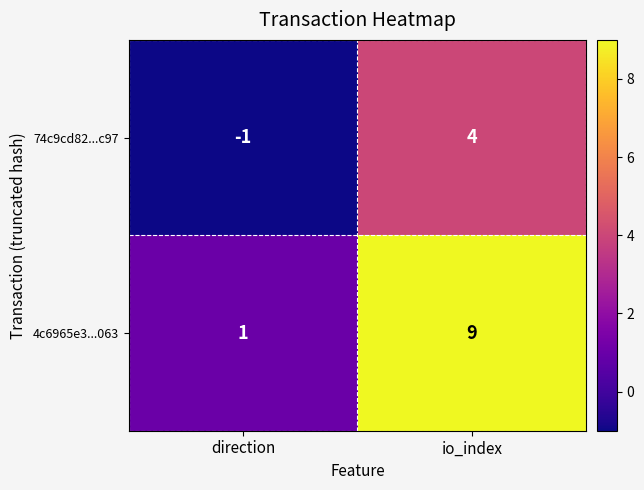

Which series has the largest range (max minus min)?

4c6965e3...063